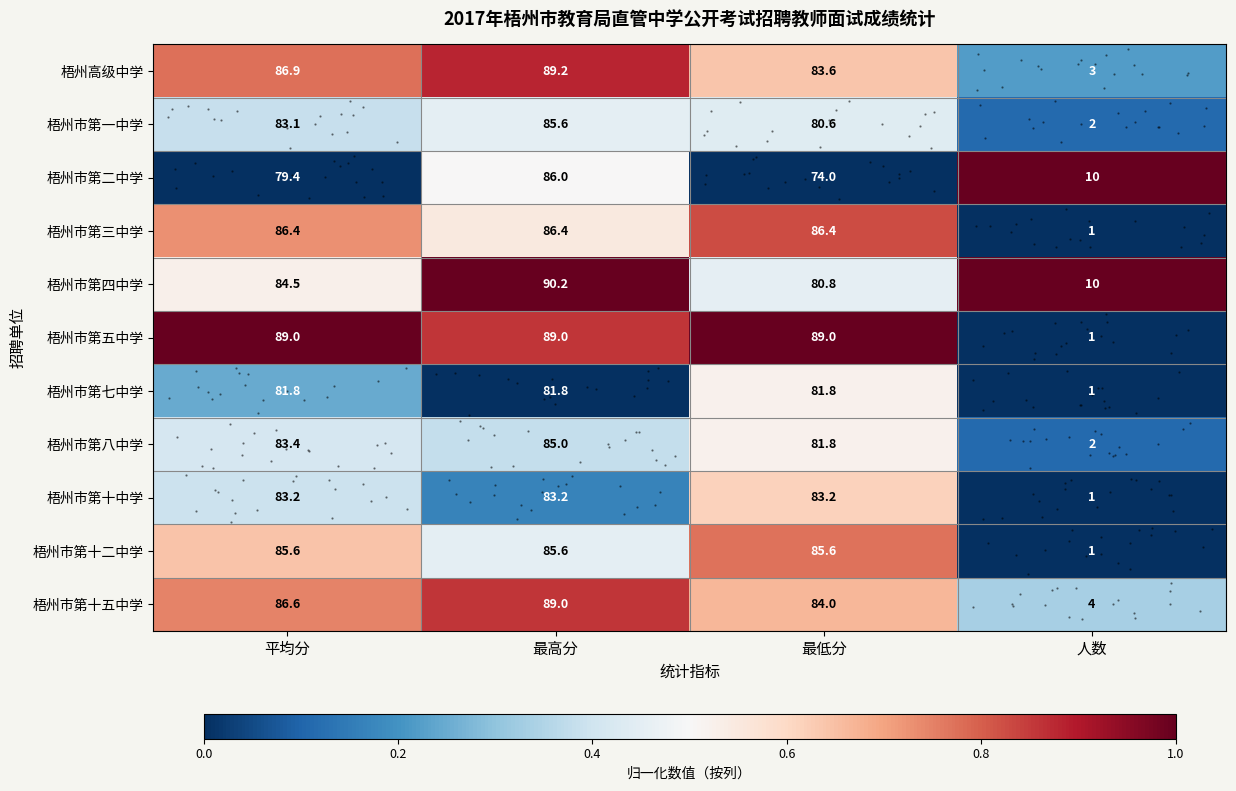

How many data points does each series have?

4